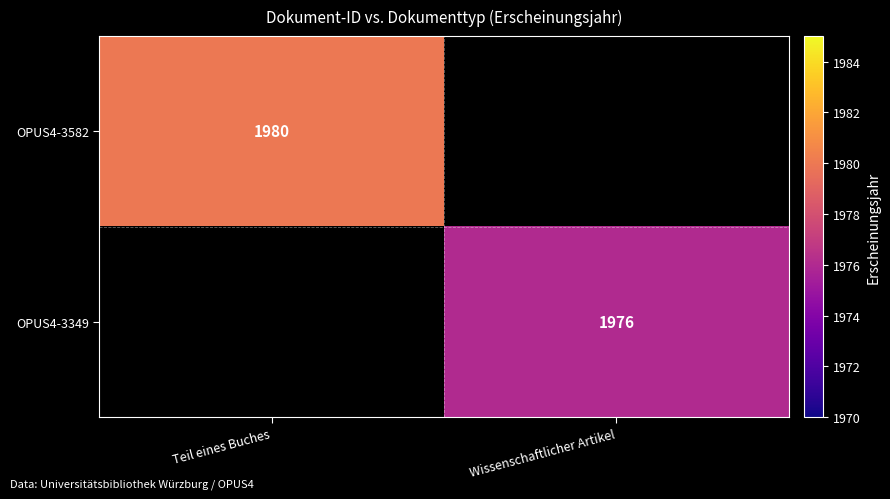

The OPUS4-3582 series shows 1980 at Teil eines Buches. True or false?

True